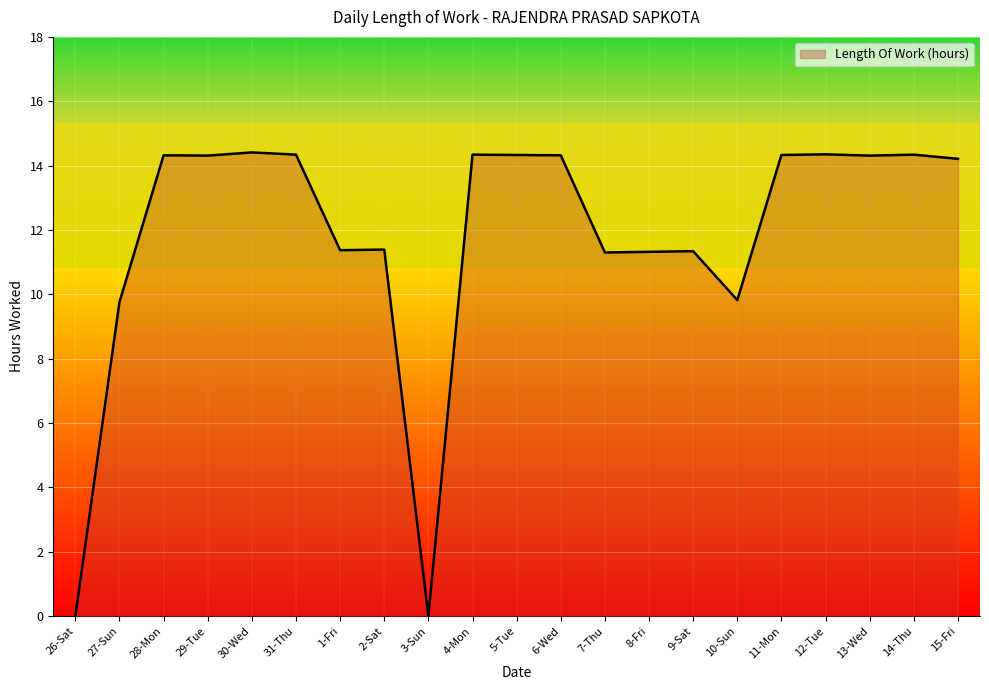

Read the value at 29-Tue.

14.3